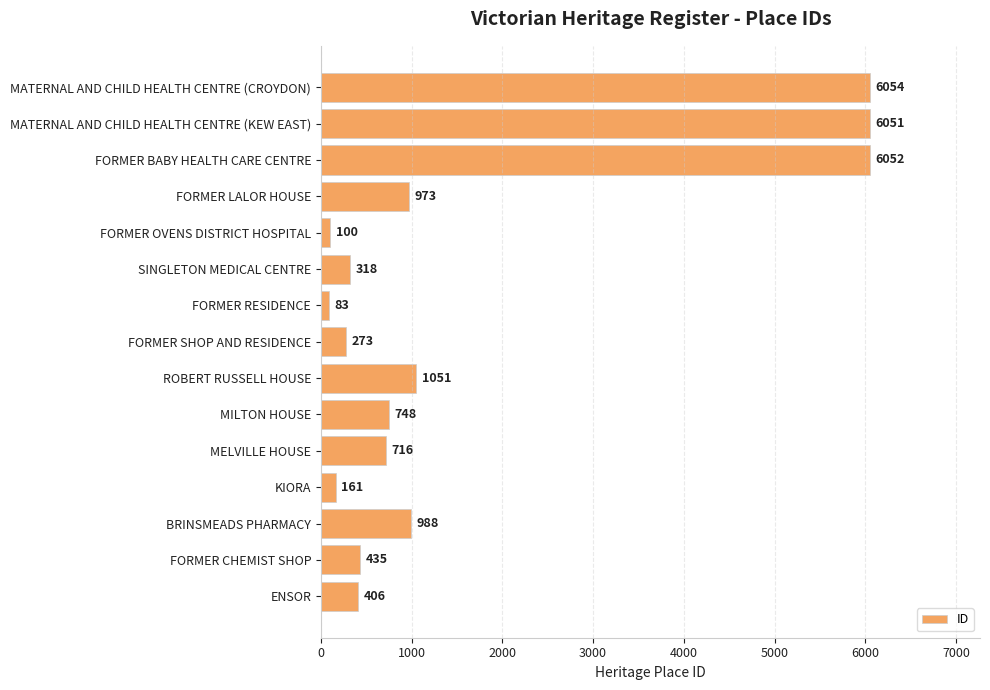

Rank the categories by value from lowest to highest.

FORMER RESIDENCE, FORMER OVENS DISTRICT HOSPITAL, KIORA, FORMER SHOP AND RESIDENCE, SINGLETON MEDICAL CENTRE, ENSOR, FORMER CHEMIST SHOP, MELVILLE HOUSE, MILTON HOUSE, FORMER LALOR HOUSE, BRINSMEADS PHARMACY, ROBERT RUSSELL HOUSE, MATERNAL AND CHILD HEALTH CENTRE (KEW EAST), FORMER BABY HEALTH CARE CENTRE, MATERNAL AND CHILD HEALTH CENTRE (CROYDON)